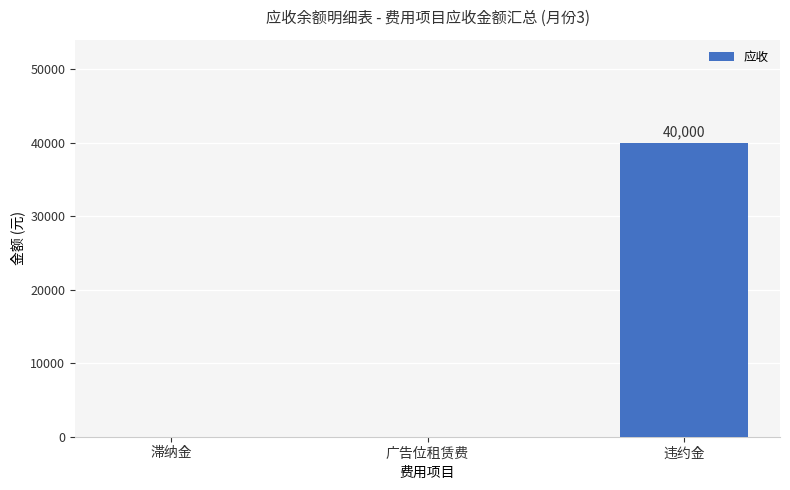

Is it true that the value at 广告位租赁费 is 20917?

False